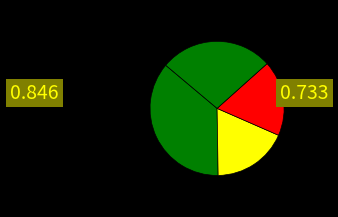

Count the number of slices in the pie.

4